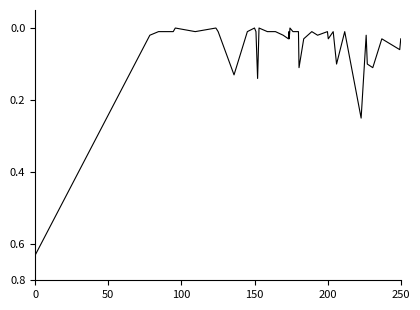

Does the chart have visible grid lines?

No